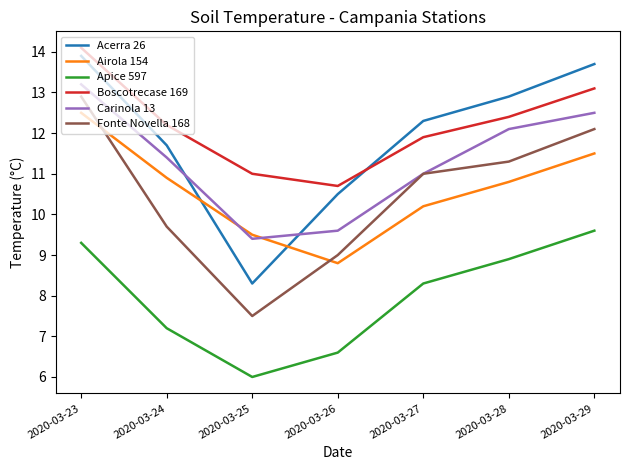

True or false: Fonte Novella 168 and Boscotrecase 169 cross at least once.

False